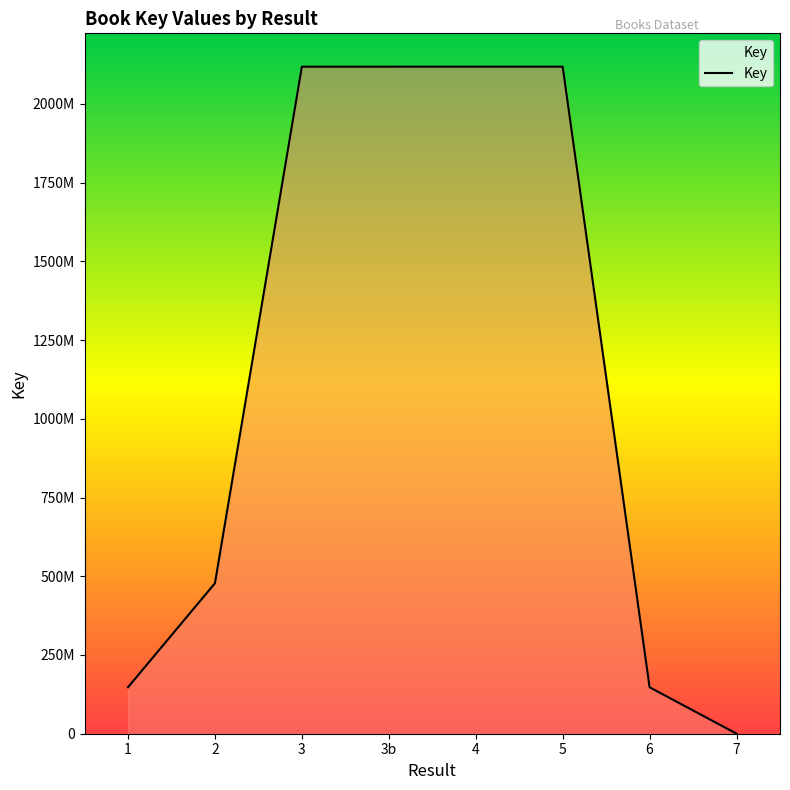

The chart shows a value of 152984 at 7. True or false?

True